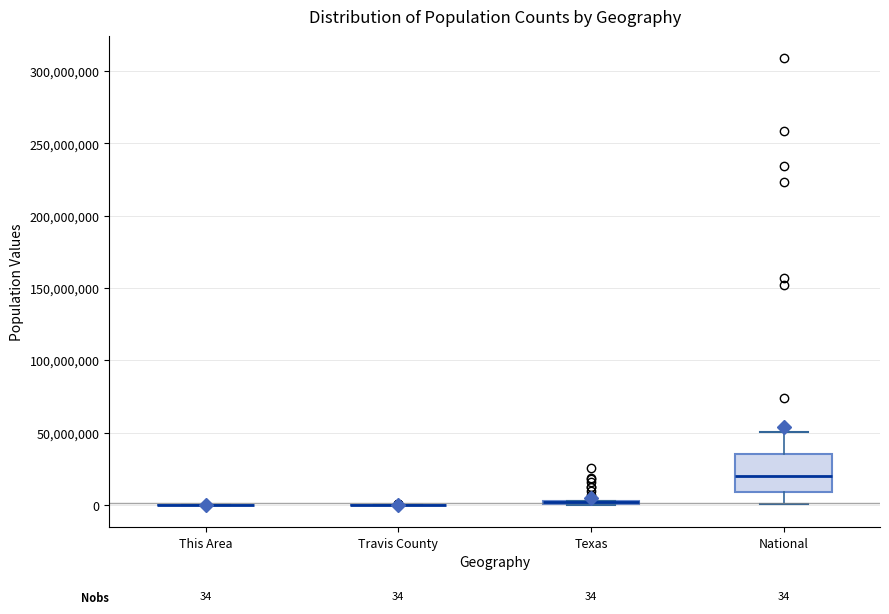

Comparing the boxes themselves (not the whiskers), which one is the tallest?

National